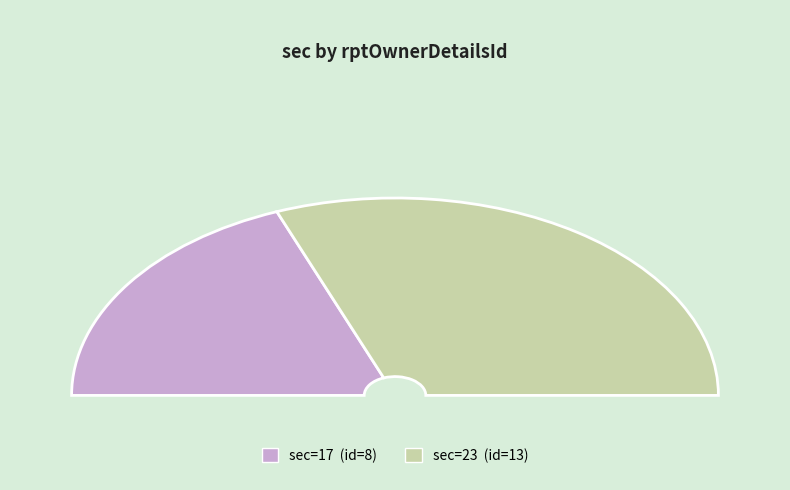

Combined, do 23 and 17 account for over 50%?

Yes